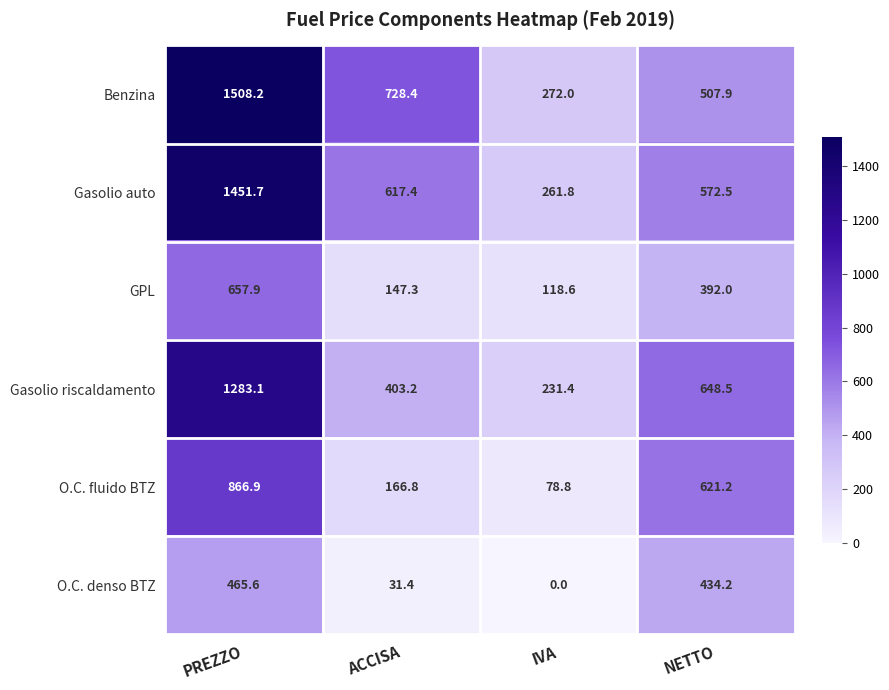

Reading left to right, extract all data points from this chart.

Benzina: PREZZO=1508.2	ACCISA=728.4	IVA=272.0	NETTO=507.9
Gasolio auto: PREZZO=1451.7	ACCISA=617.4	IVA=261.8	NETTO=572.5
GPL: PREZZO=657.9	ACCISA=147.3	IVA=118.6	NETTO=392.0
Gasolio riscaldamento: PREZZO=1283.1	ACCISA=403.2	IVA=231.4	NETTO=648.5
O.C. fluido BTZ: PREZZO=866.9	ACCISA=166.8	IVA=78.8	NETTO=621.2
O.C. denso BTZ: PREZZO=465.6	ACCISA=31.4	IVA=0.0	NETTO=434.2